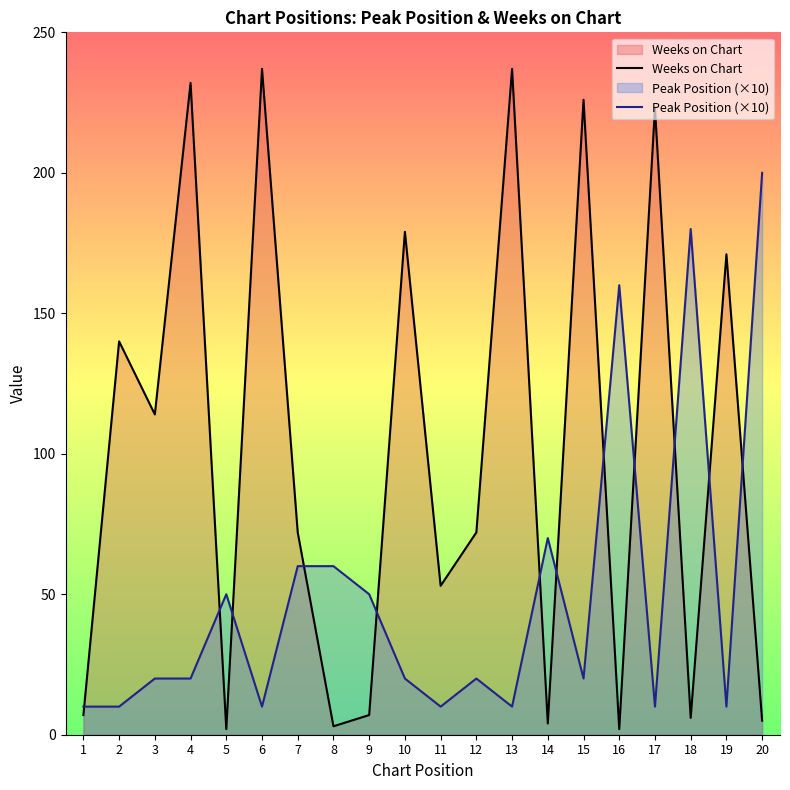

Rank the series by their average value, from highest to lowest.

Weeks on Chart, Peak Position (×10)